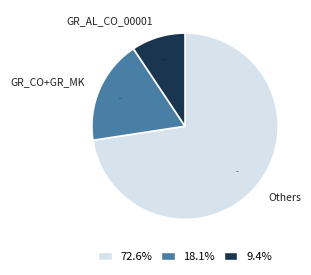

What is the largest slice in the pie chart?

Others